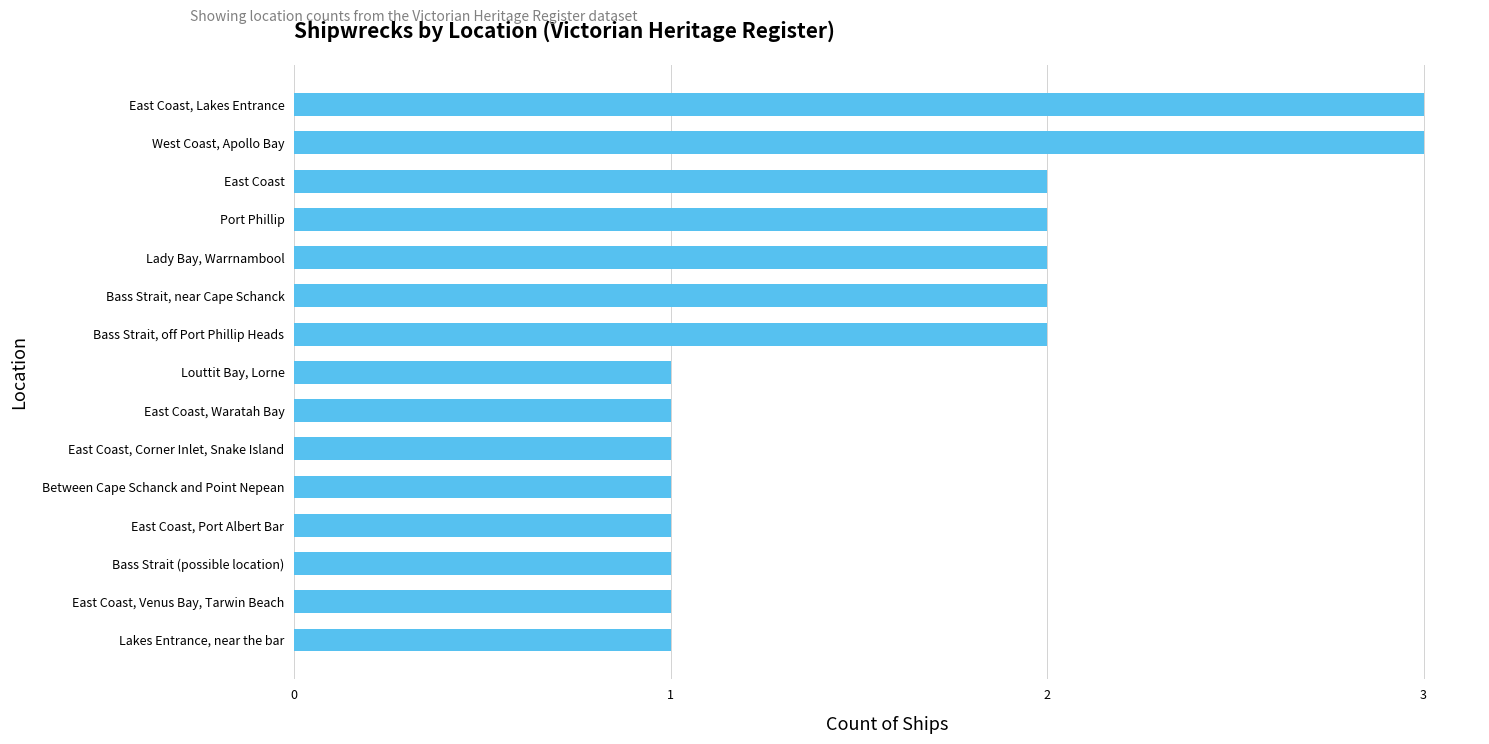

The chart shows a value of 1 at Lakes Entrance, near the bar. True or false?

True